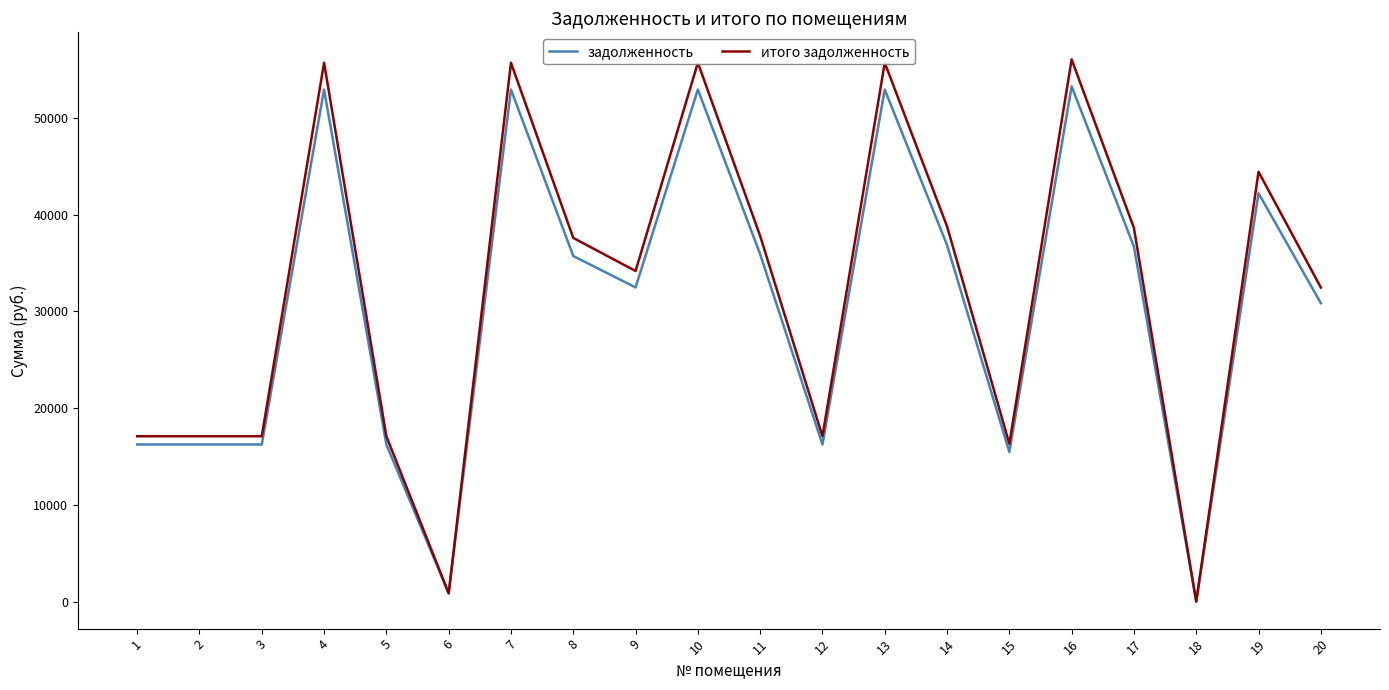

Which series has the widest spread of values?

итого задолженность